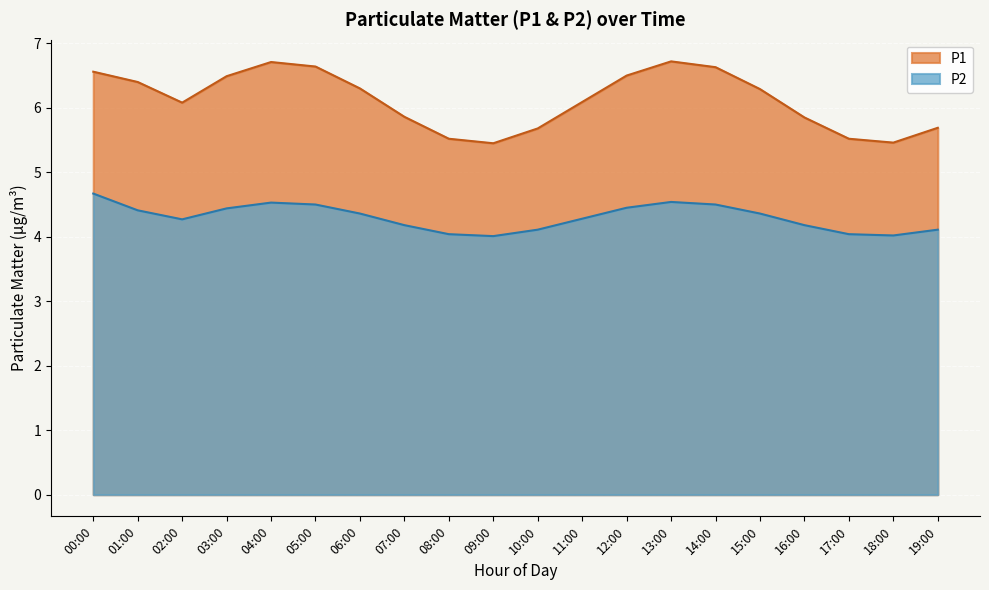

What is the minimum value shown in the chart?

4.0